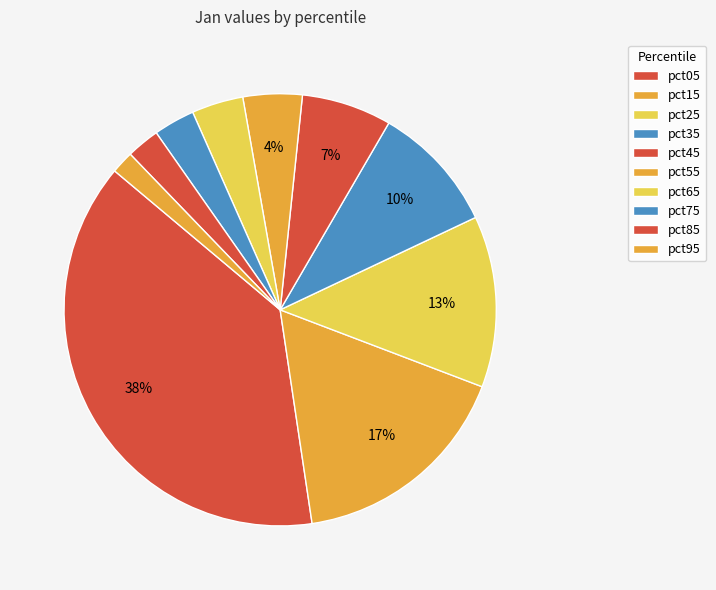

How many segments does this pie chart have?

10